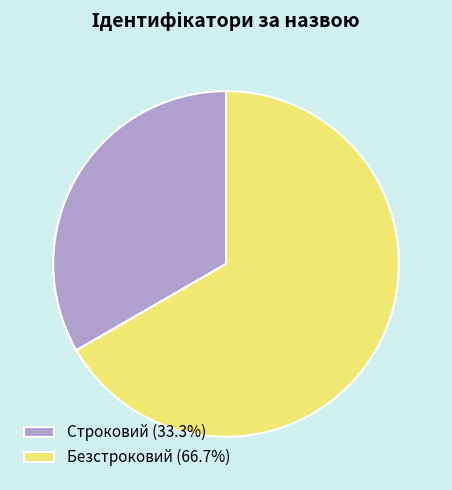

Which slice is the smallest?

Строковий